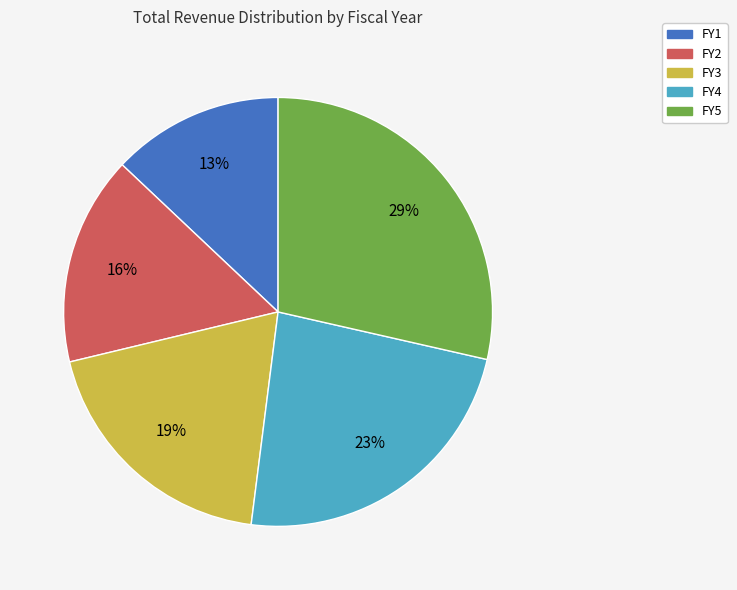

To the nearest percent, what is the combined percentage of FY5 and FY1?

42%